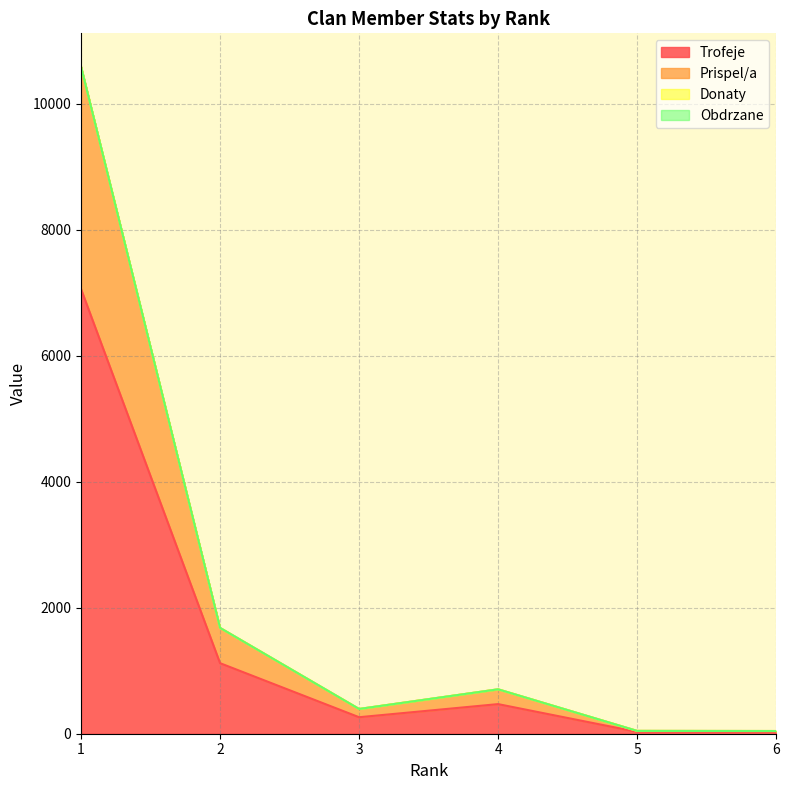

True or false: Prispel/a and Trofeje cross at least once.

False